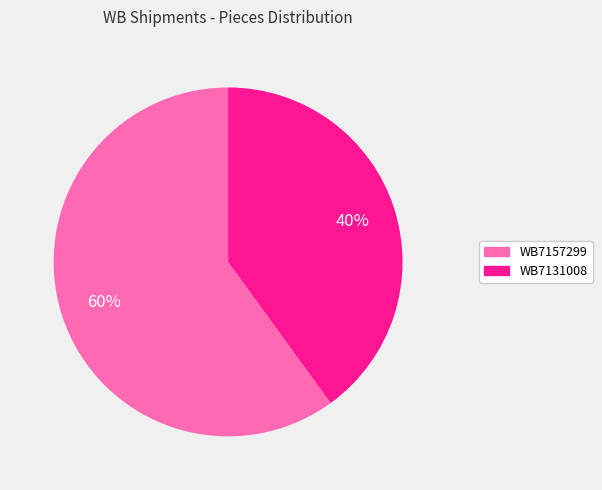

To the nearest percent, what percentage of the pie is WB7157299?

60%